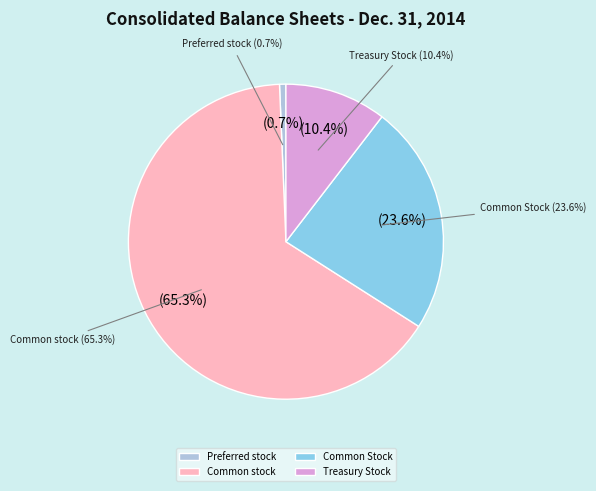

What percentage is NOT represented by Common stock, shares authorized?

34.7%